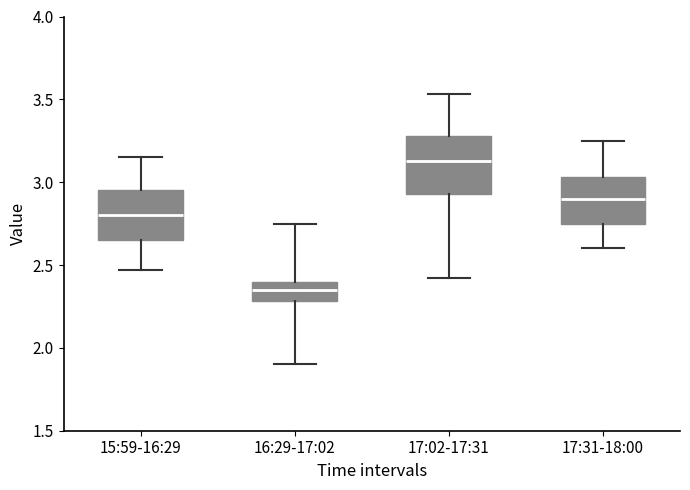

Reading left to right, read every box against the y-axis: the position of its median line, the range the box covers, and the ends of its whiskers. The values are not printed on the chart, so give them approximately, as read against the axis.

15:59-16:29: median 2.80, box 2.65 to 2.95, whiskers 2.45 to 3.15
16:29-17:02: median 2.35, box 2.30 to 2.40, whiskers 1.90 to 2.75
17:02-17:31: median 3.15, box 2.95 to 3.30, whiskers 2.40 to 3.55
17:31-18:00: median 2.90, box 2.75 to 3.05, whiskers 2.60 to 3.25